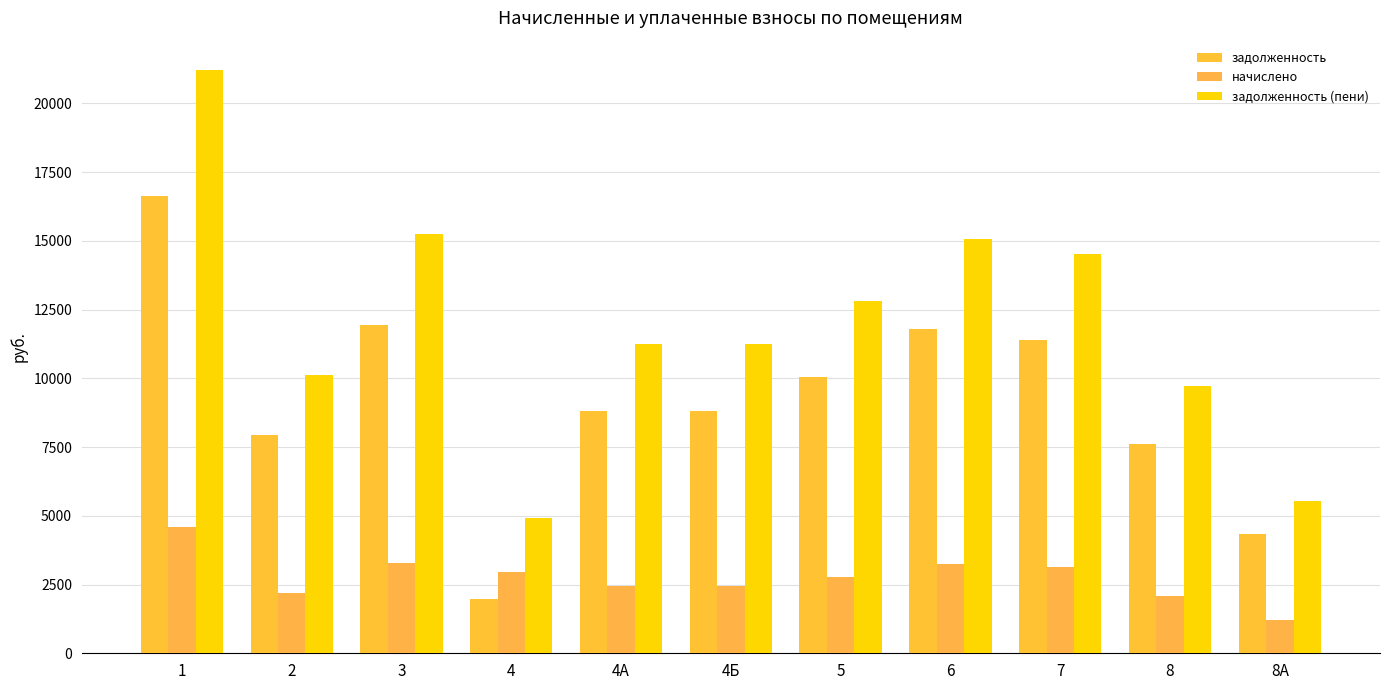

What is the highest value of the задолженность (пени) series?

21217.5